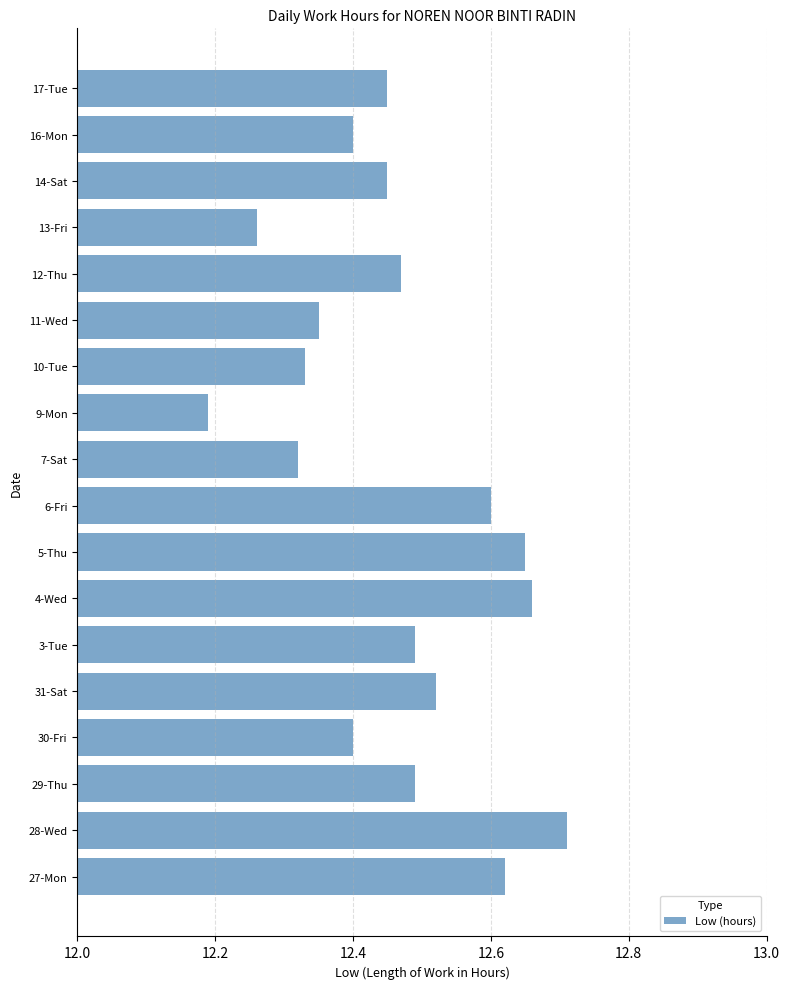

The value at 12-Thu is 12.5. True or false?

True